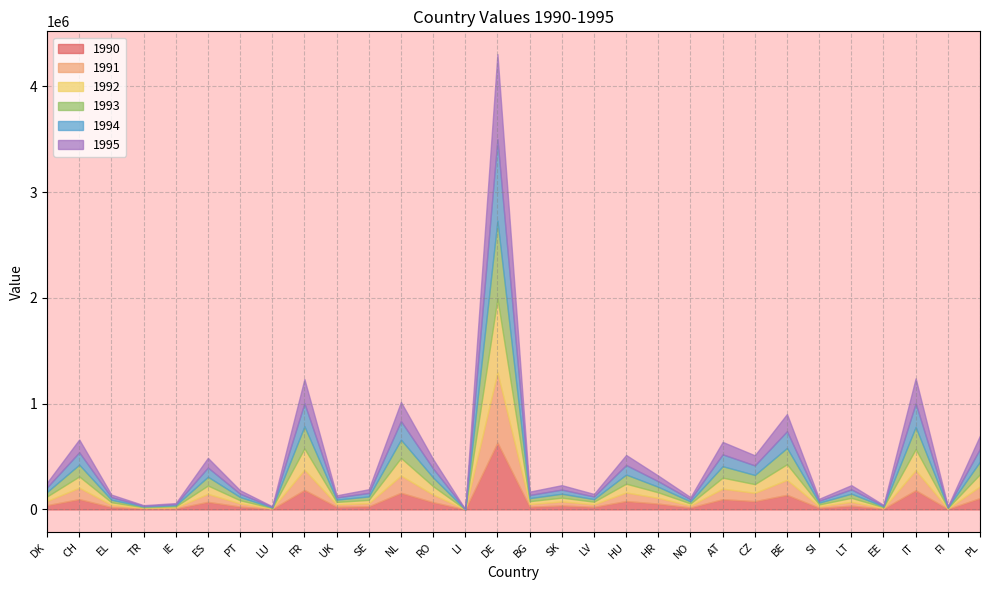

What are all the series names shown in the legend?

1990, 1991, 1992, 1993, 1994, 1995